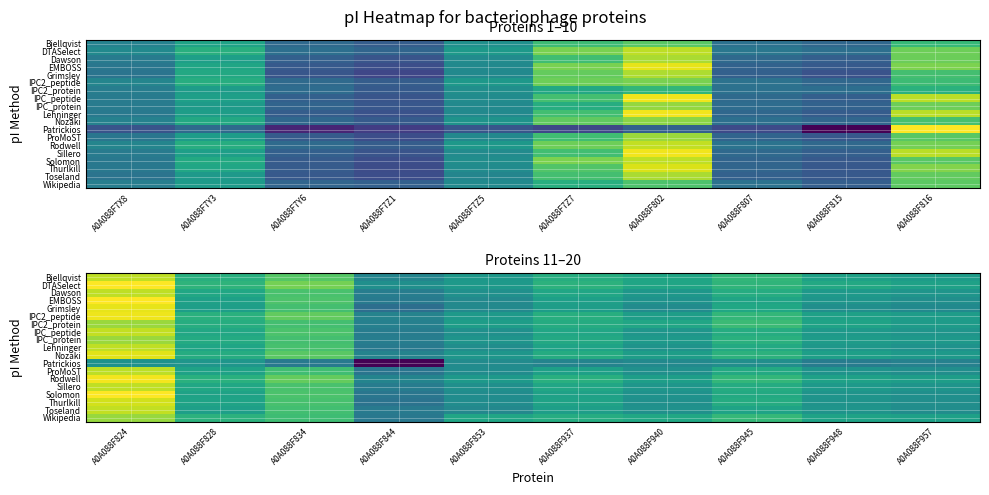

The Lehninger series shows 4.6 at A0A088F937. True or false?

True